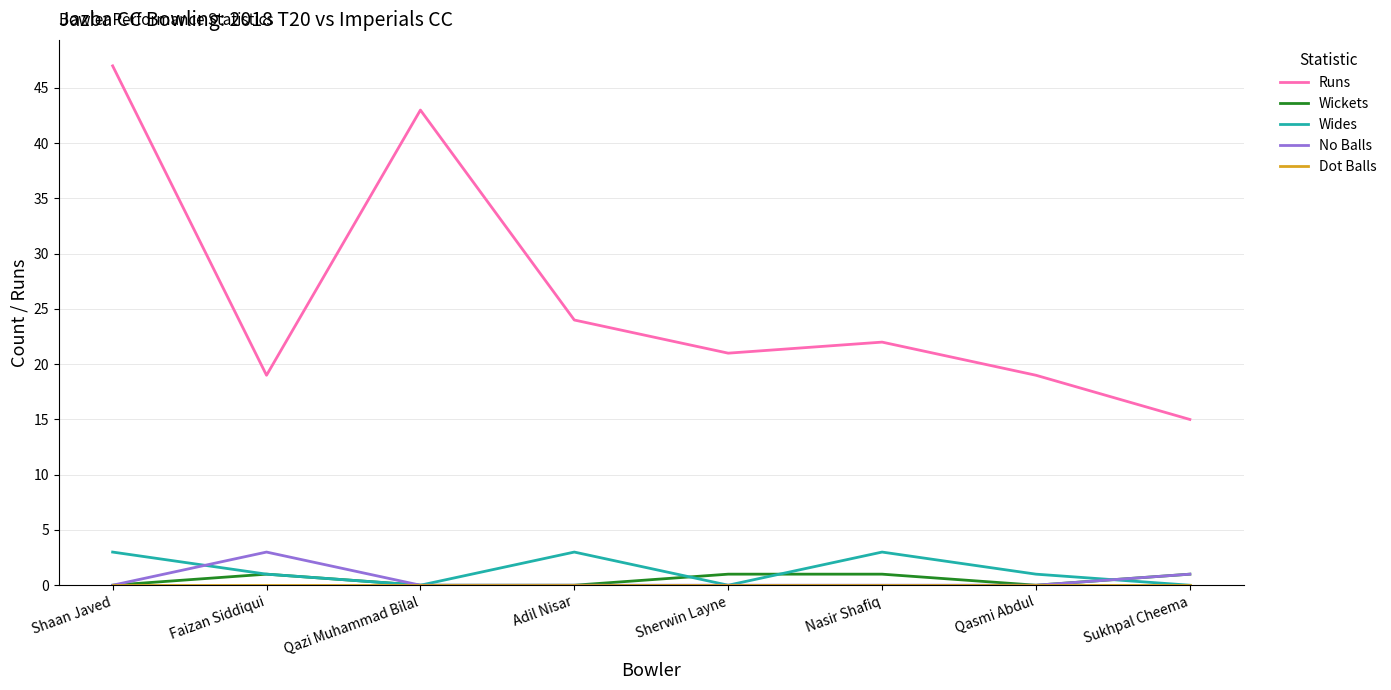

What value does the Runs series have at Nasir Shafiq?

22